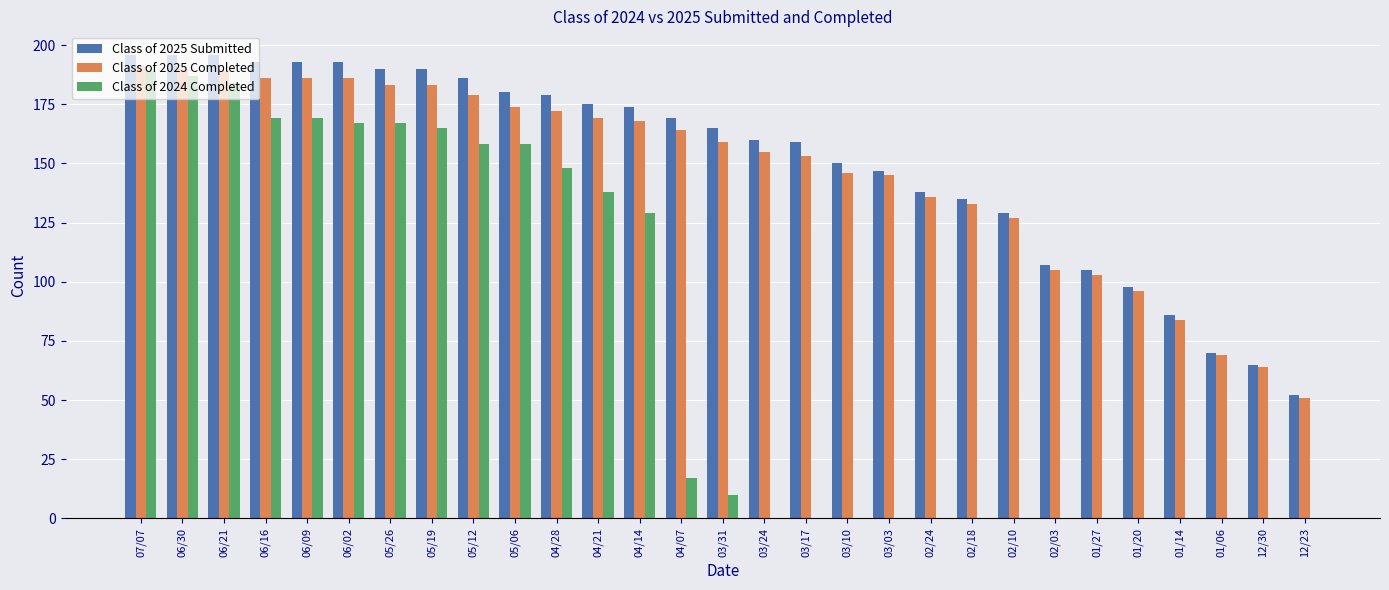

How many data points does each series have?

29